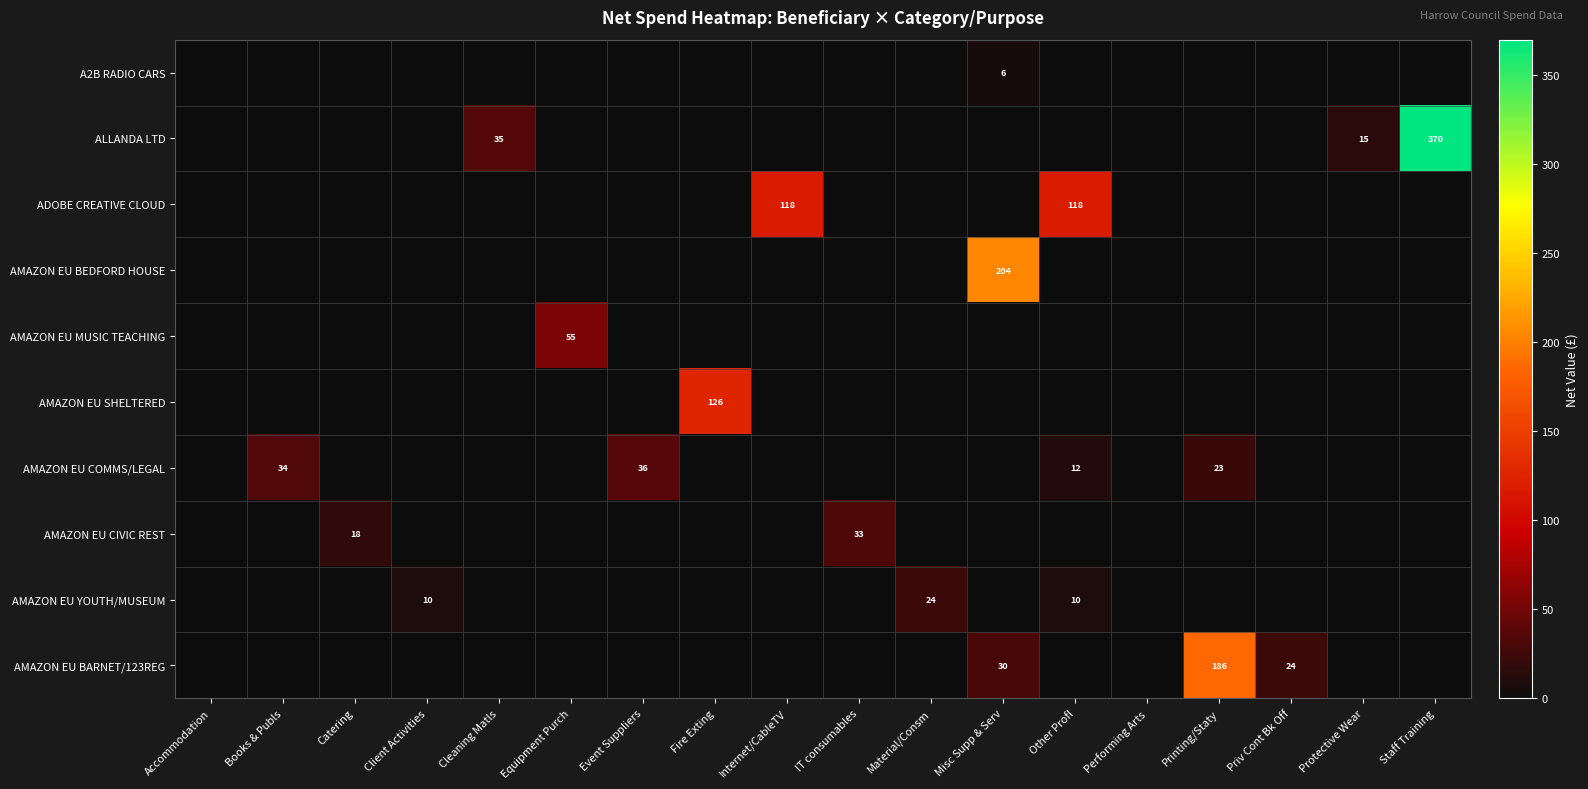

True or false: ALLANDA LTD has a value of 15 at Protective Wear.

True